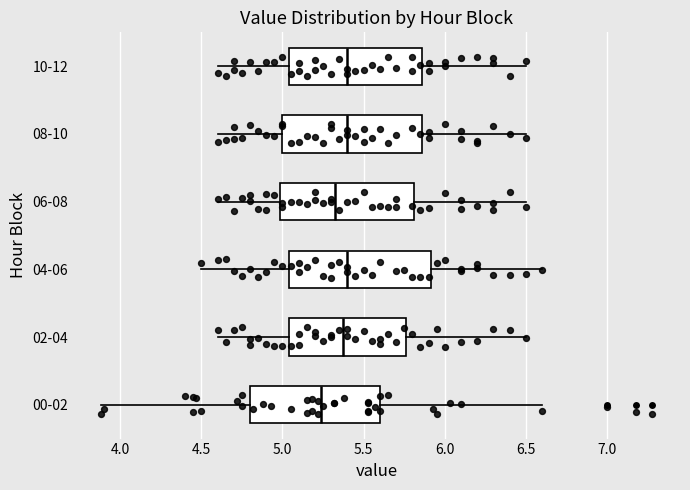

Reading bottom to top, transcribe this box plot: for each box, give where its median line is, the range the box spans, and where its two whiskers end, as read against the x-axis. The values are not printed on the chart, so give them approximately, as read against the axis.

00-02: median 5.25, box 4.80 to 5.60, whiskers 3.90 to 6.60
02-04: median 5.40, box 5.05 to 5.75, whiskers 4.60 to 6.50
04-06: median 5.40, box 5.05 to 5.90, whiskers 4.50 to 6.60
06-08: median 5.35, box 5.00 to 5.80, whiskers 4.60 to 6.50
08-10: median 5.40, box 5.00 to 5.85, whiskers 4.60 to 6.50
10-12: median 5.40, box 5.05 to 5.85, whiskers 4.60 to 6.50